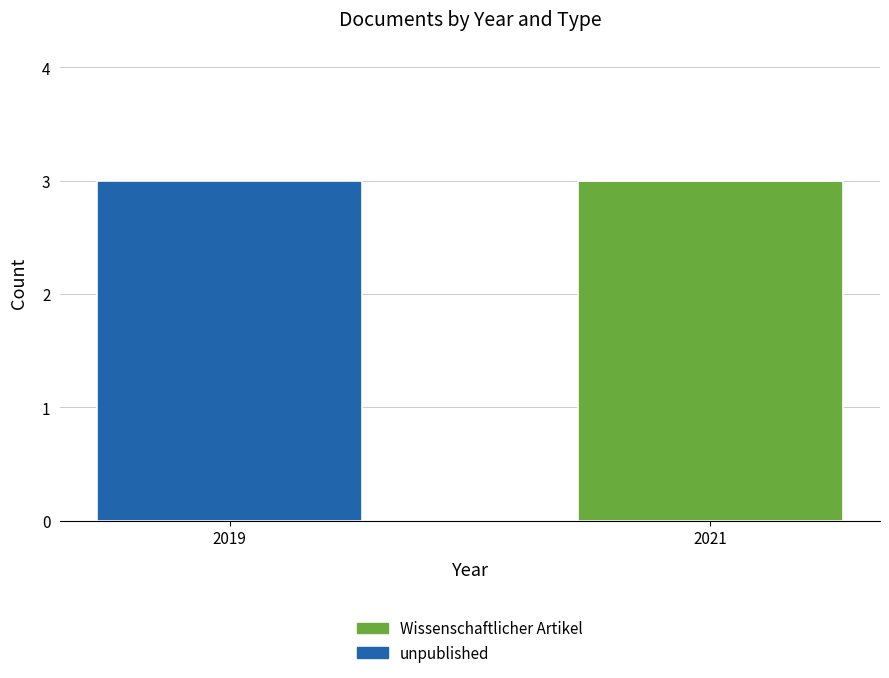

What is the sum of all Wissenschaftlicher Artikel values?

3